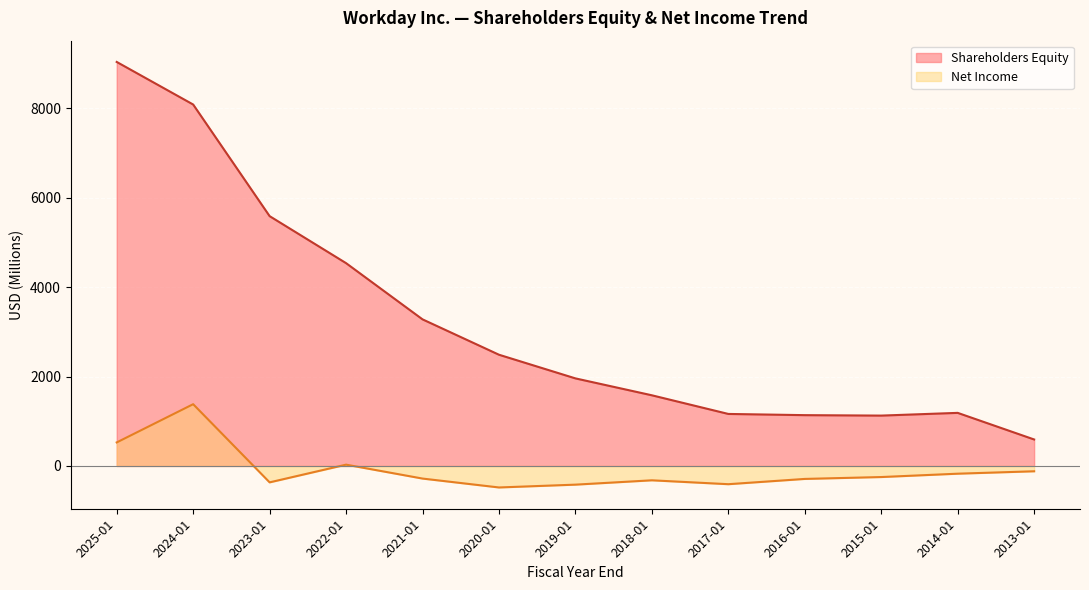

The value of Shareholders Equity at 2024-01 is 13454. True or false?

False